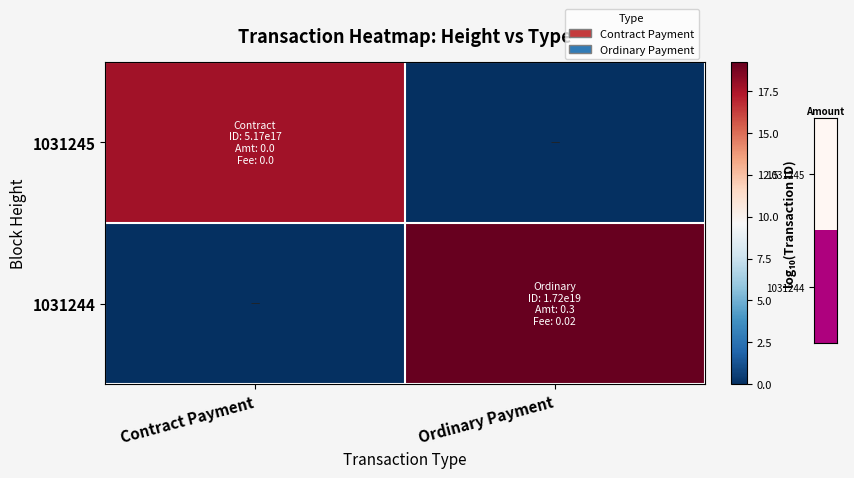

Which series has the largest total across all categories?

1031244